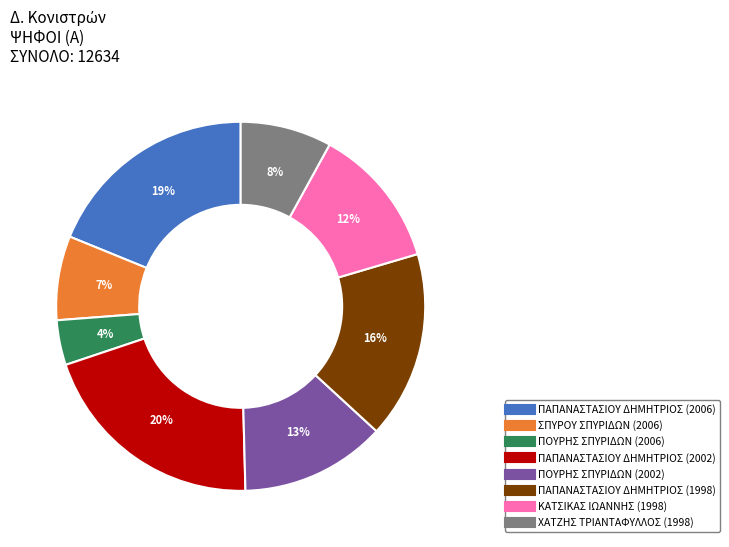

Is there any slice that represents more than half of the pie?

No